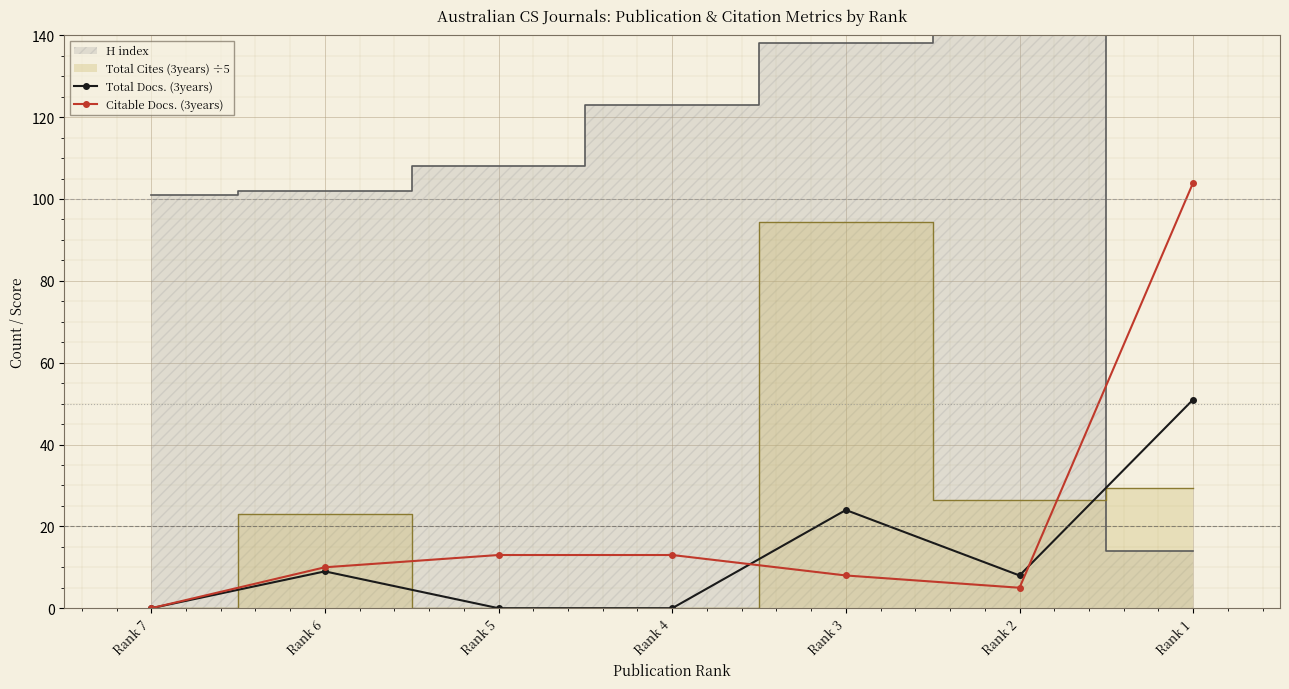

True or false: Citable Docs. (3years) has a value of 19 at Rank 4.

False